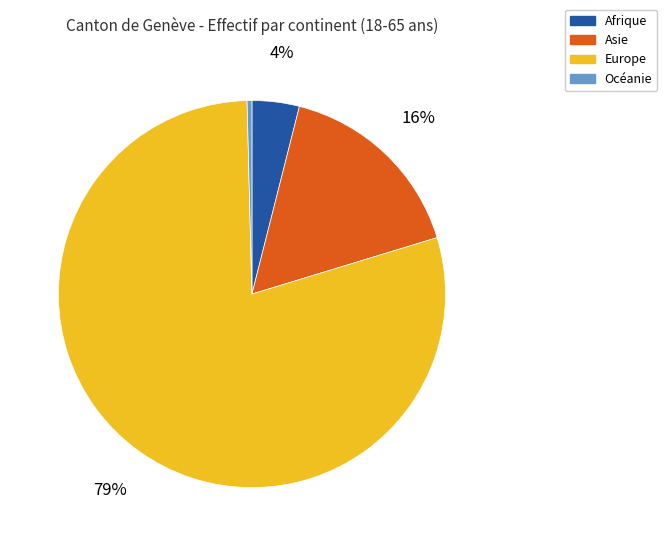

Which category has the biggest portion of the pie?

Europe